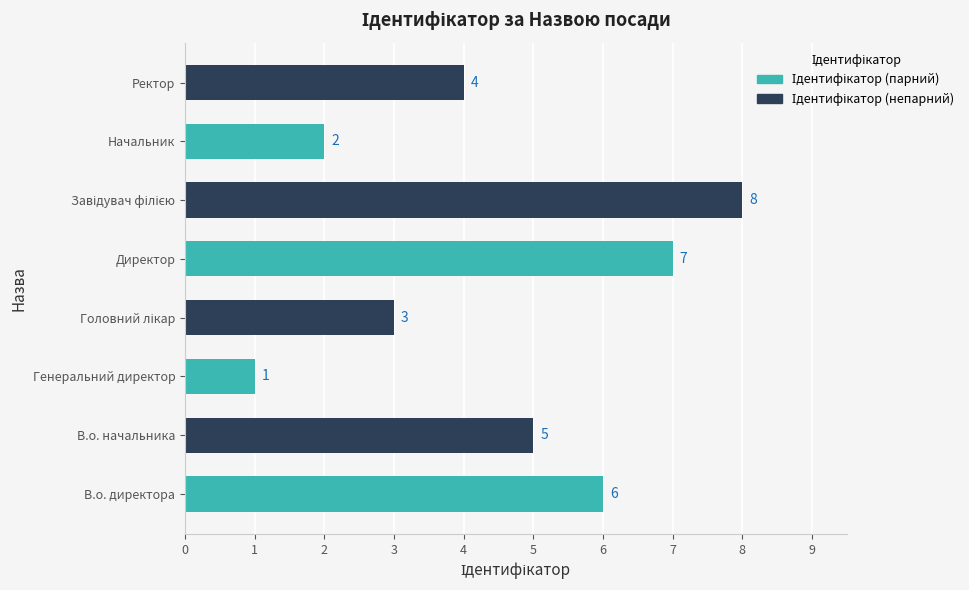

What is the maximum value shown in the chart?

8